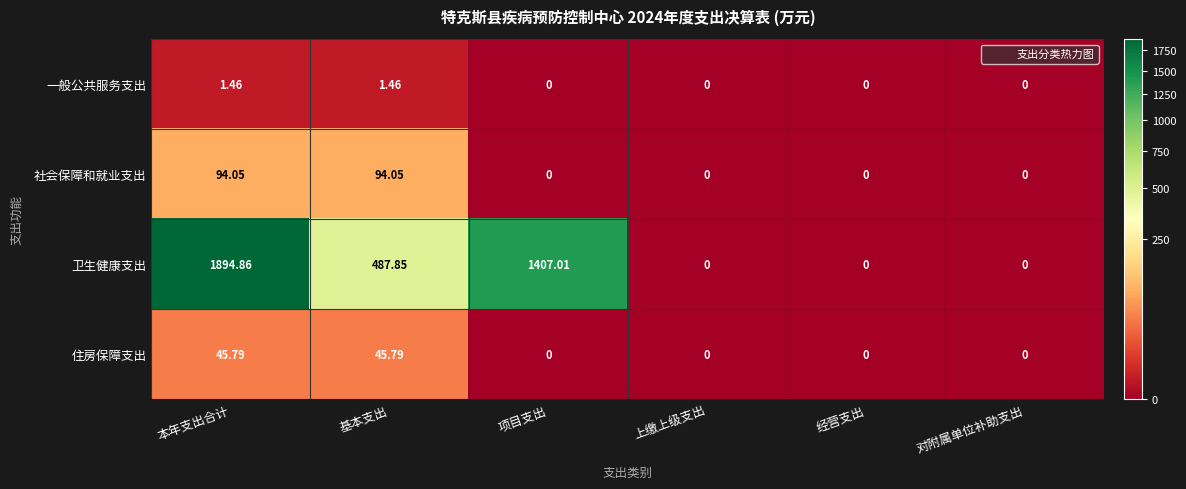

Which label corresponds to the largest value in the chart?

本年支出合计